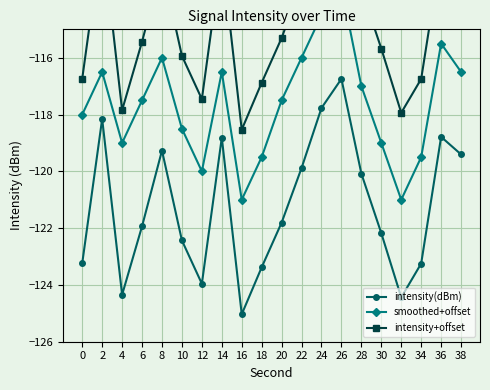

What is the value of the intensity(dBm) point at the 13th from the left?

-117.8